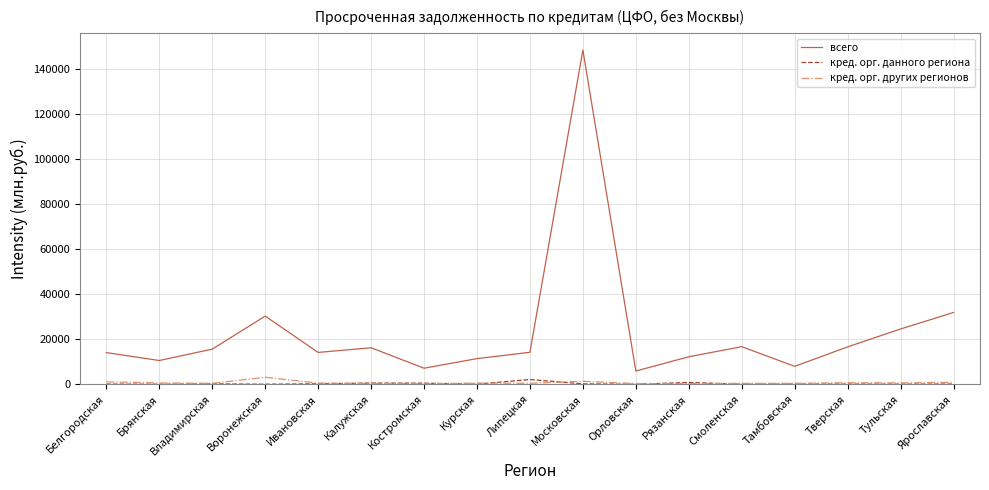

What is the average value of the кред. орг. других регионов series?

698